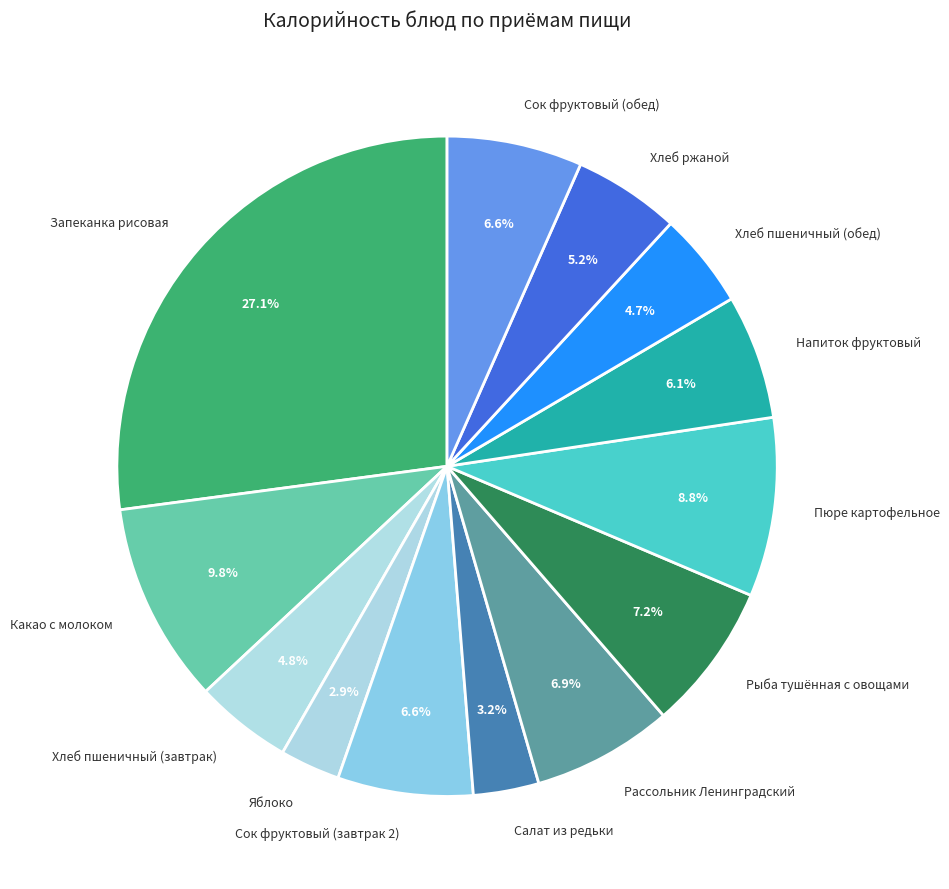

Which has a higher value, Рыба тушённая с овощами or Сок фруктовый (завтрак 2)?

Рыба тушённая с овощами